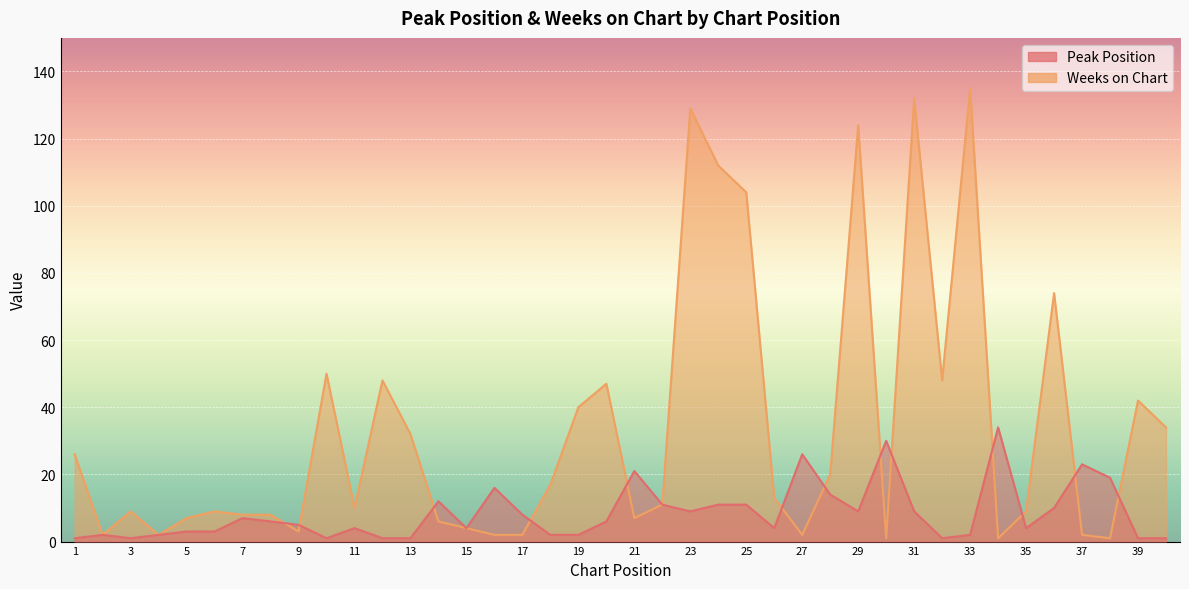

Between 15 and 40, which series saw the biggest shift?

Weeks on Chart